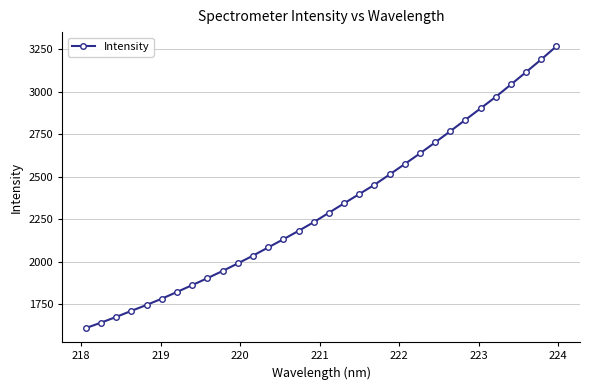

What is the difference between the maximum and minimum values?

1657.4